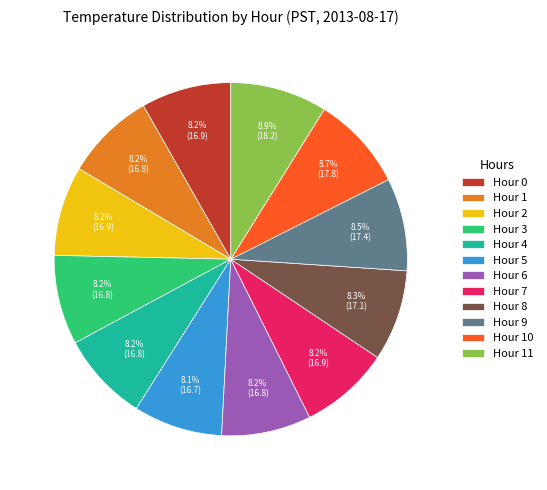

Is the sum of Hour 7 and Hour 1 greater than half?

No